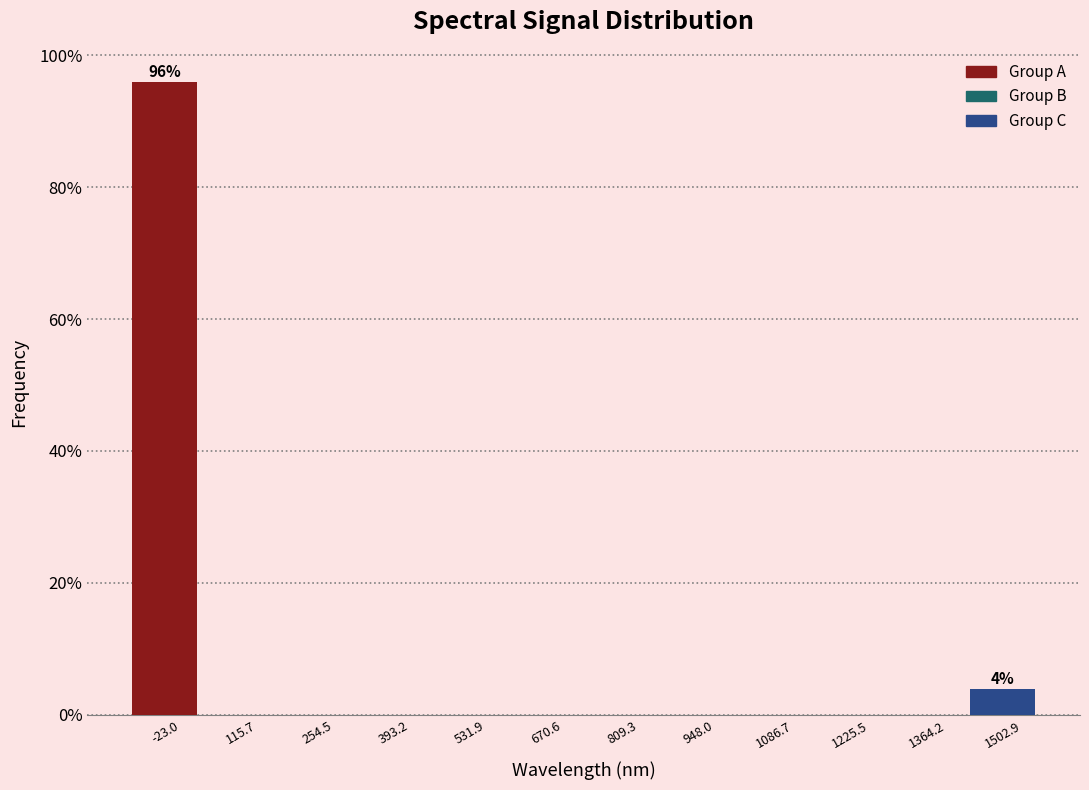

Which range on the x-axis has the tallest bar?

-100 to 40